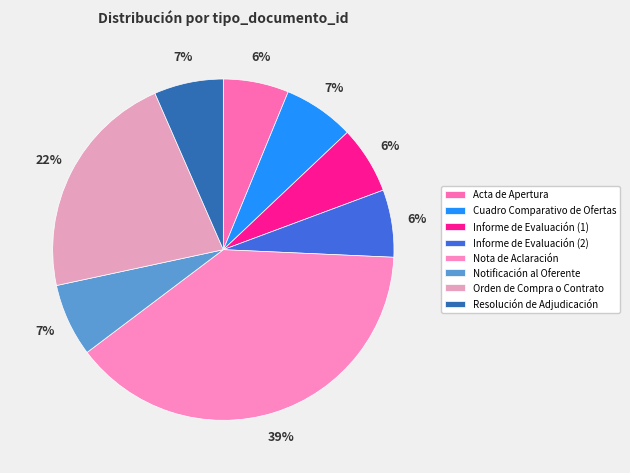

To the nearest percent, what portion does Nota de Aclaración represent?

39%